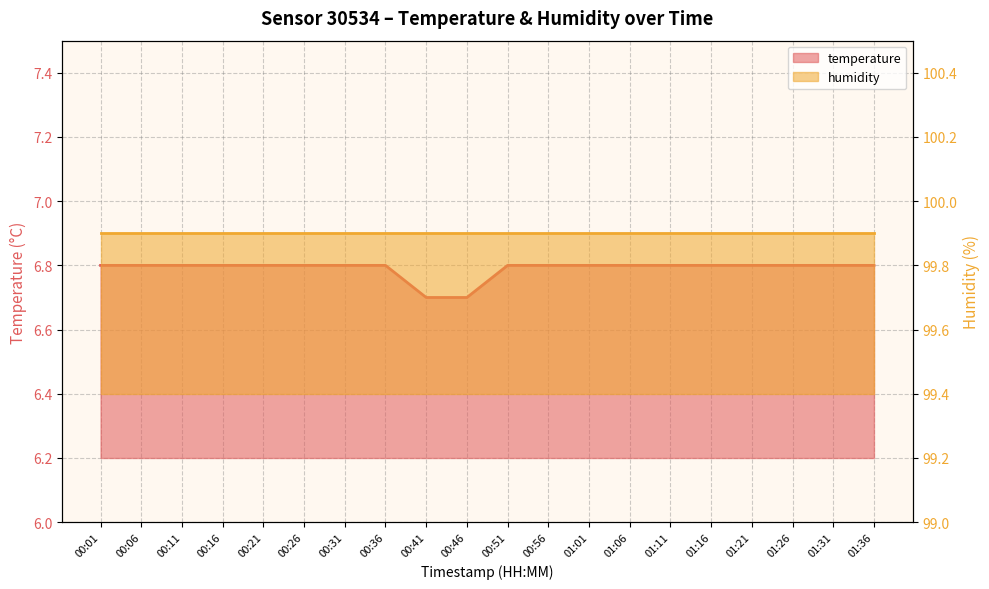

List the labels in order of value, smallest first.

00:41, 00:46, 00:01, 00:06, 00:11, 00:16, 00:21, 00:26, 00:31, 00:36, 00:51, 00:56, 01:01, 01:06, 01:11, 01:16, 01:21, 01:26, 01:31, 01:36